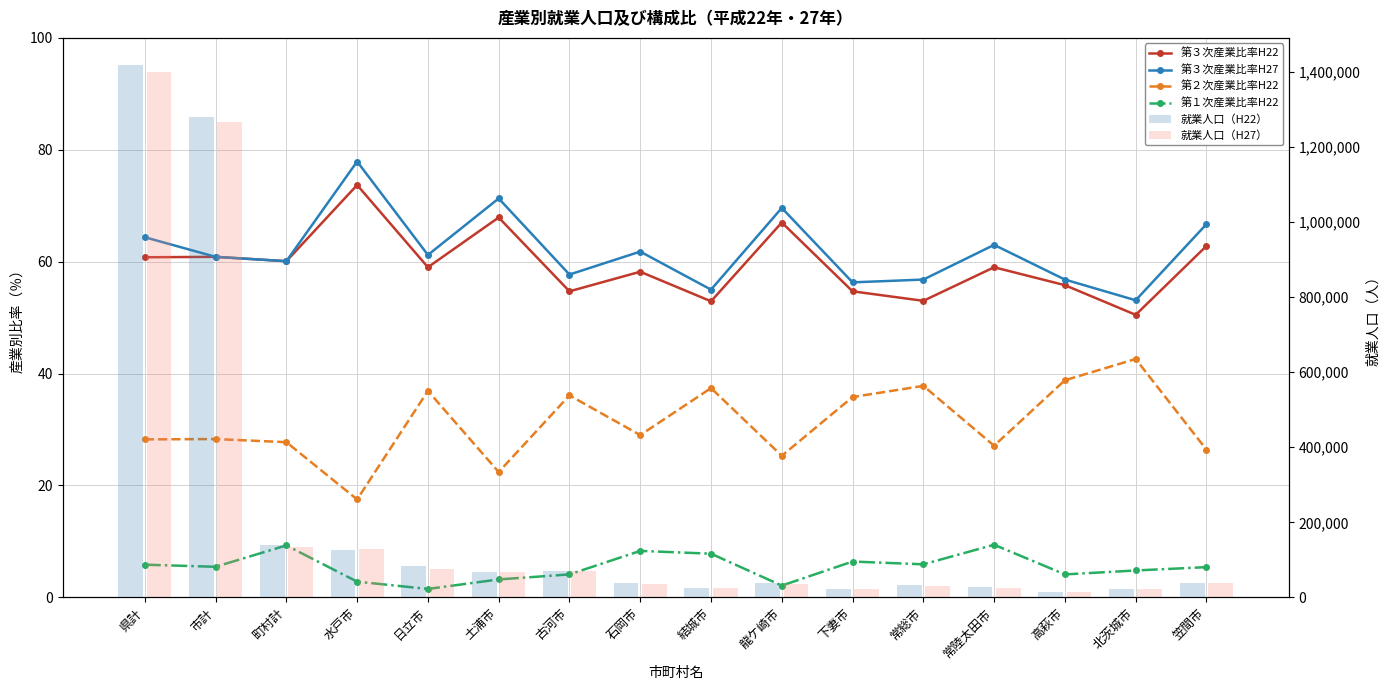

Between 日立市 and 古河市, which series saw the biggest shift?

就業人口（H22）